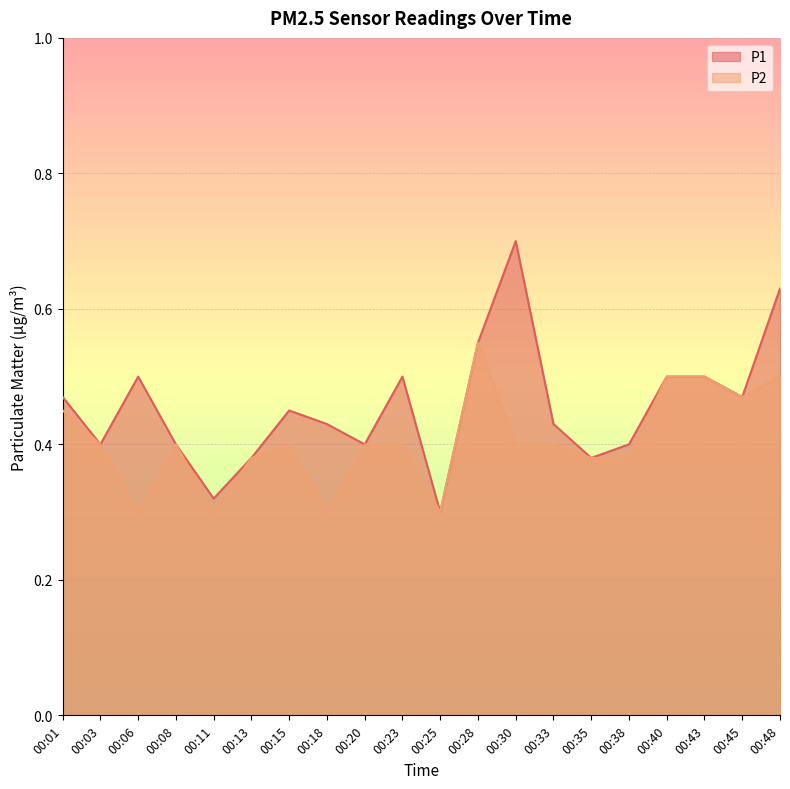

What are all the series names shown in the legend?

P1, P2